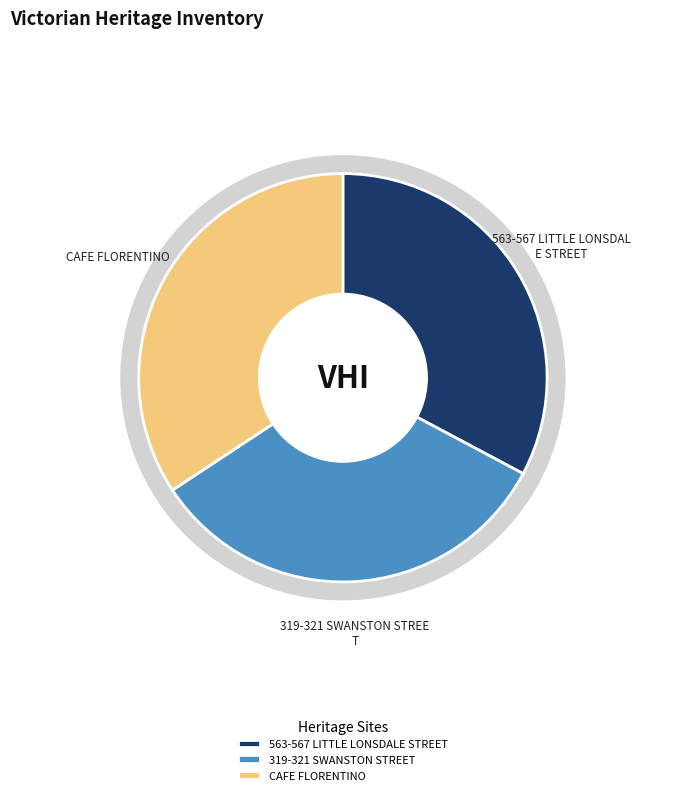

What is the largest slice in the pie chart?

CAFE FLORENTINO